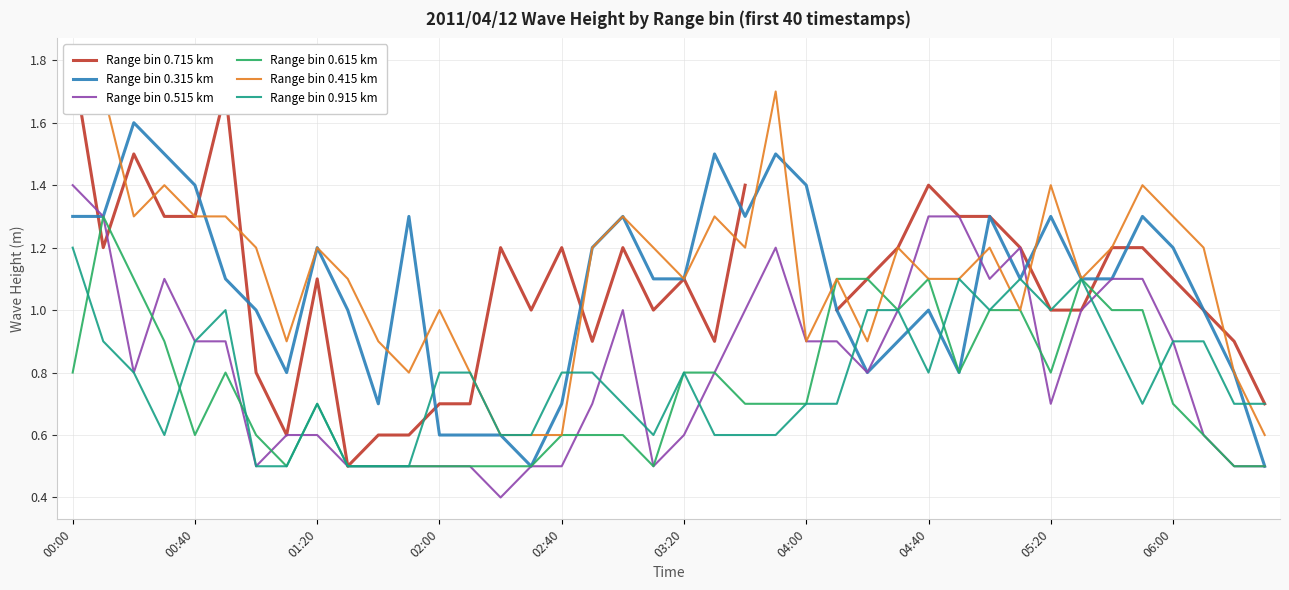

At how many categories does at least one series exceed 0?

40